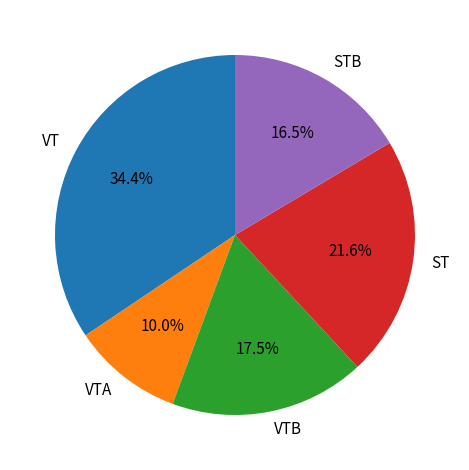

What is the largest slice in the pie chart?

VT